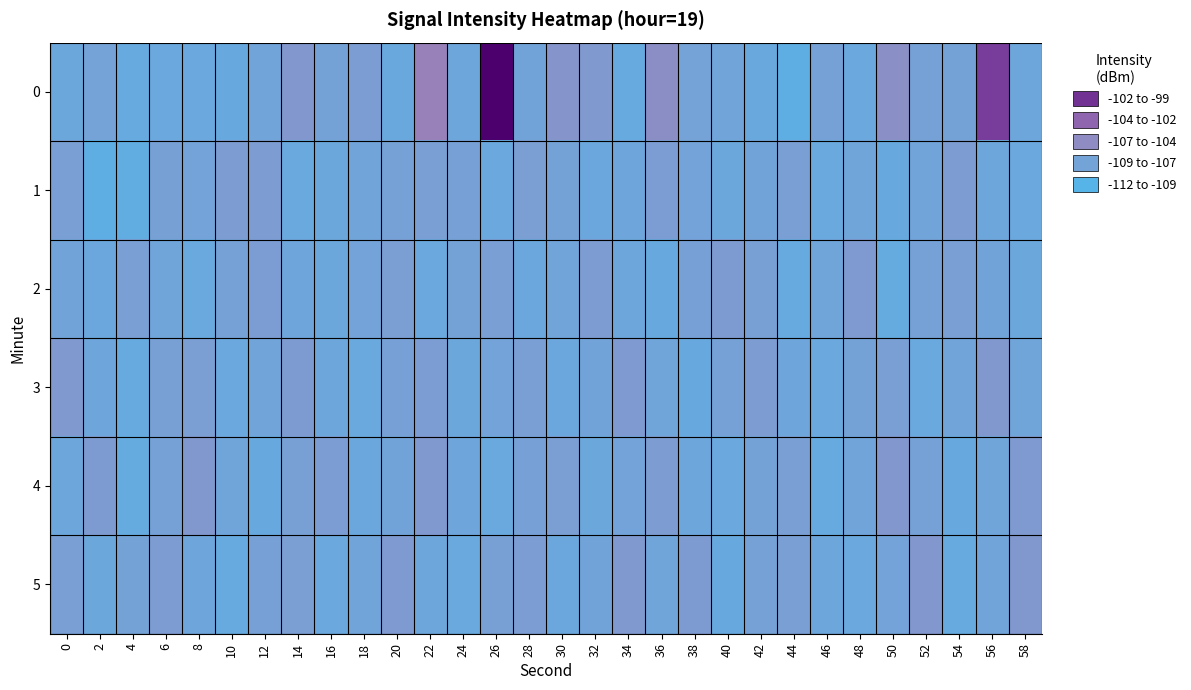

Which category has the highest value across all series?

26